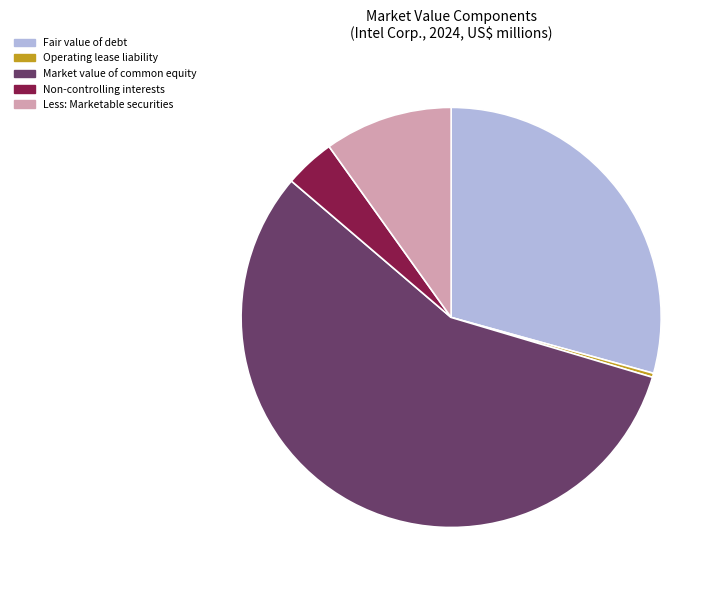

The Market value of common equity slice represents 51% of the pie. True or false?

False